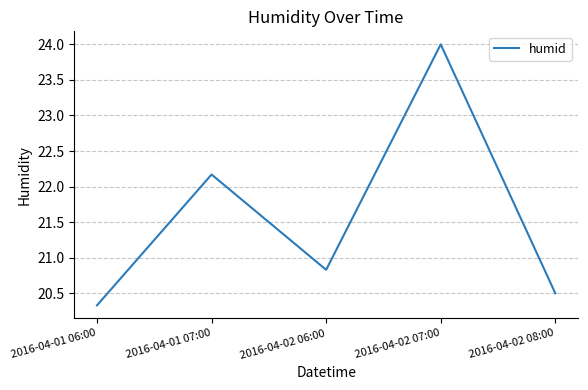

Read the value at 2016-04-01 07:00.

22.2